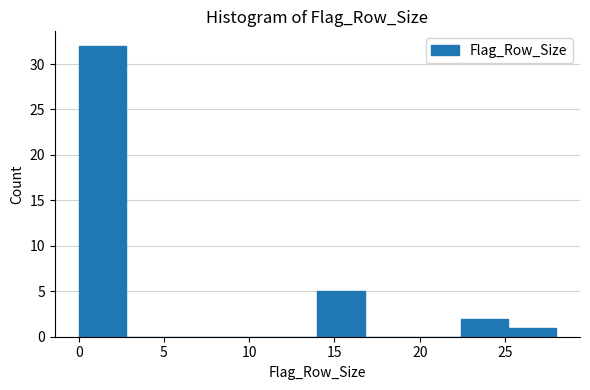

Reading left to right, transcribe this chart: for each bar, give the range it covers on the x-axis and its height. Neither the bar edges nor the heights are printed on the chart, so give them approximately, as read against the axes.

0.0 to 2.8: 32
2.8 to 5.6: 0
5.6 to 8.4: 0
8.4 to 11.2: 0
11.2 to 14.0: 0
14.0 to 16.8: 5
16.8 to 19.6: 0
19.6 to 22.4: 0
22.4 to 25.2: 2
25.2 to 28.0: 1